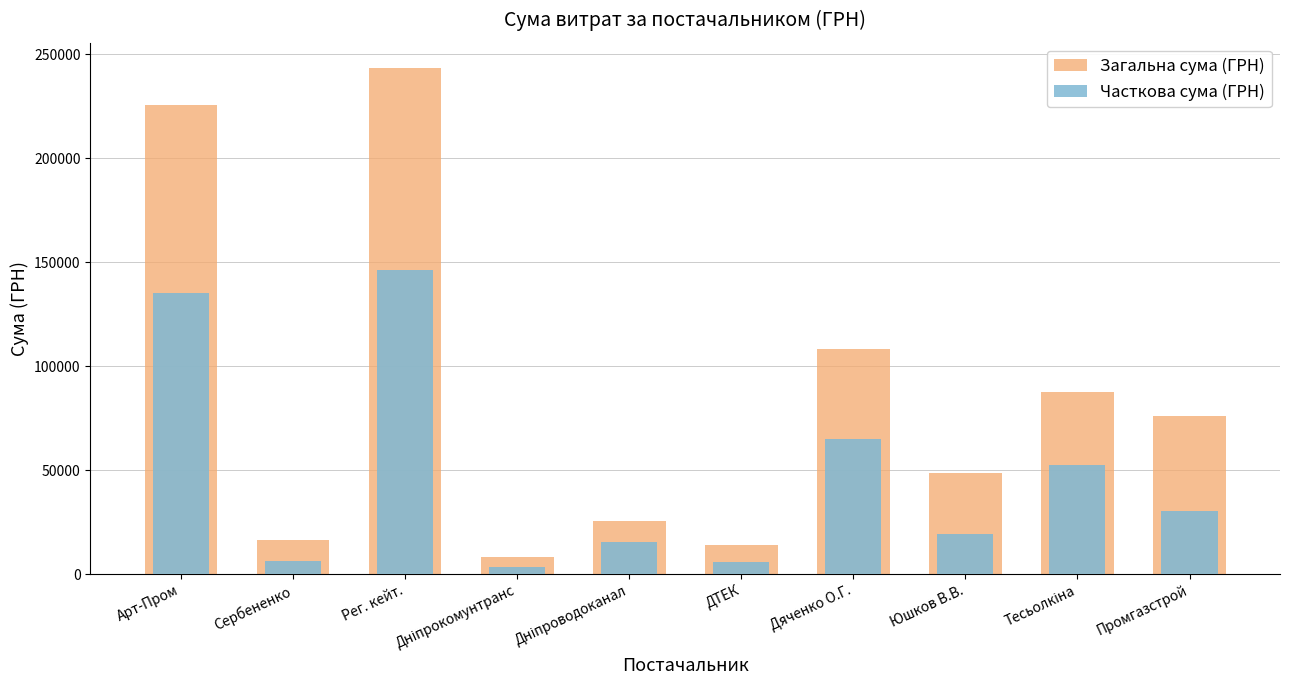

Reading left to right, list all the values displayed in this chart.

Загальна сума (ГРН): 225529.0	16250.0	243389.2	8160.0	25429.1	13991.8	108083.3	48660.0	87585.0	76271.6
Часткова сума (ГРН): 135317.4	6500.0	146033.5	3264.0	15257.5	5596.7	64850.0	19464.0	52551.0	30508.6